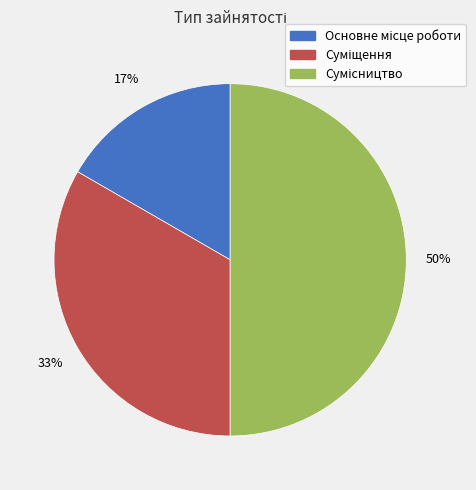

To the nearest percent, what is the difference between the largest and smallest slice percentages?

33%